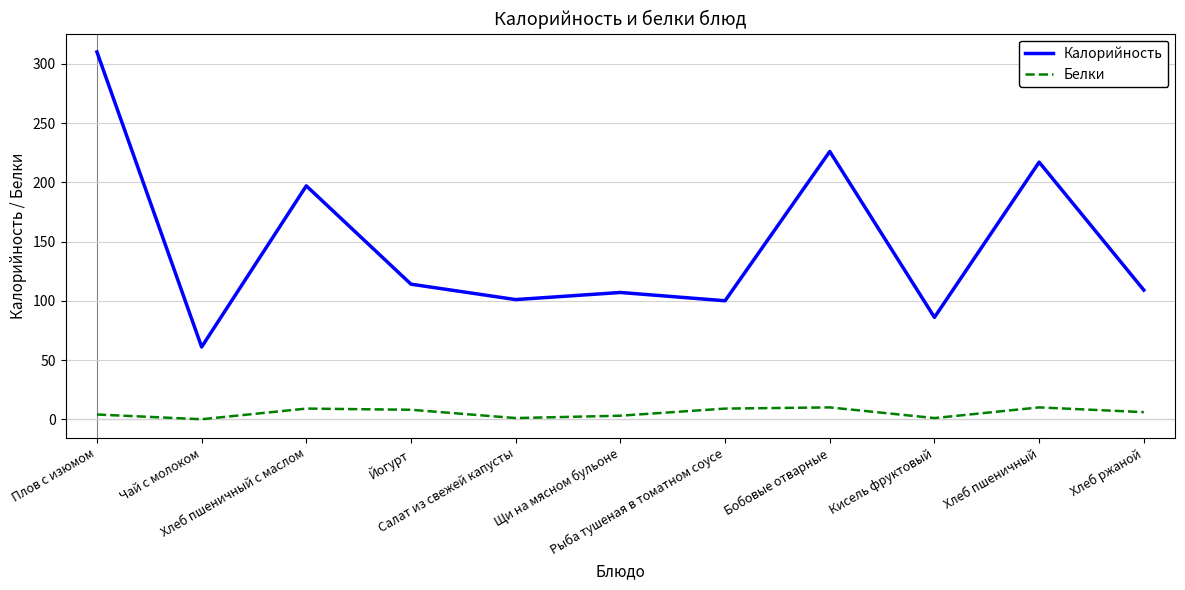

Which series has the widest spread of values?

Калорийность